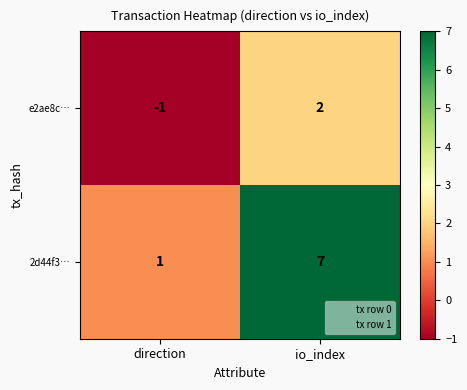

What is the spread (max minus min) of values at direction?

2